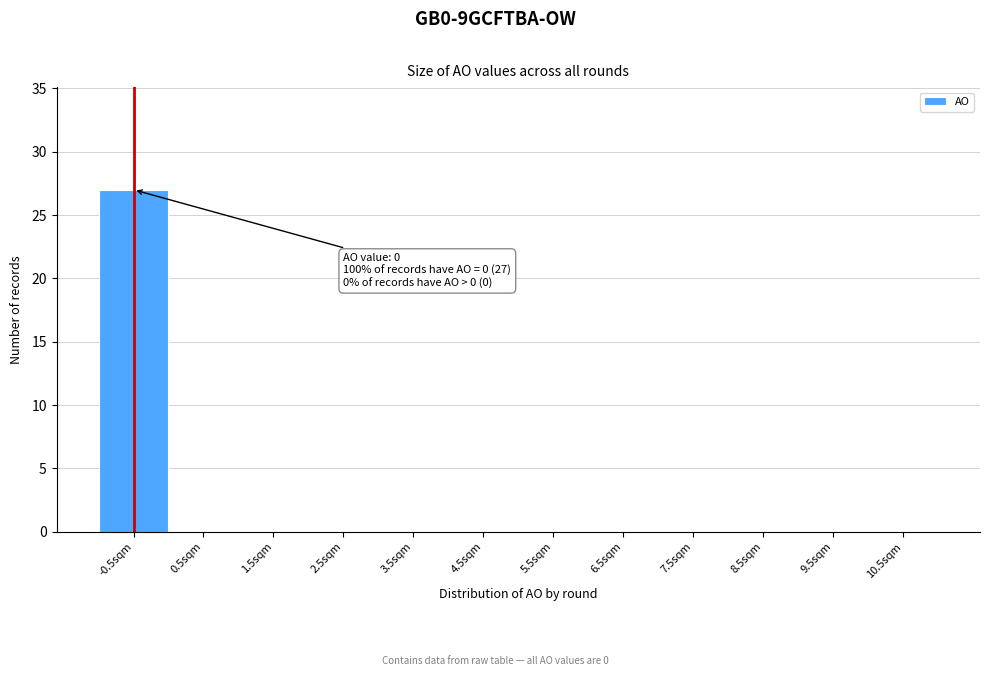

Reading right to left, transcribe all the data shown in this chart.

10.5sqm=0	9.5sqm=0	8.5sqm=0	7.5sqm=0	6.5sqm=0	5.5sqm=0	4.5sqm=0	3.5sqm=0	2.5sqm=0	1.5sqm=0	0.5sqm=0	-0.5sqm=27